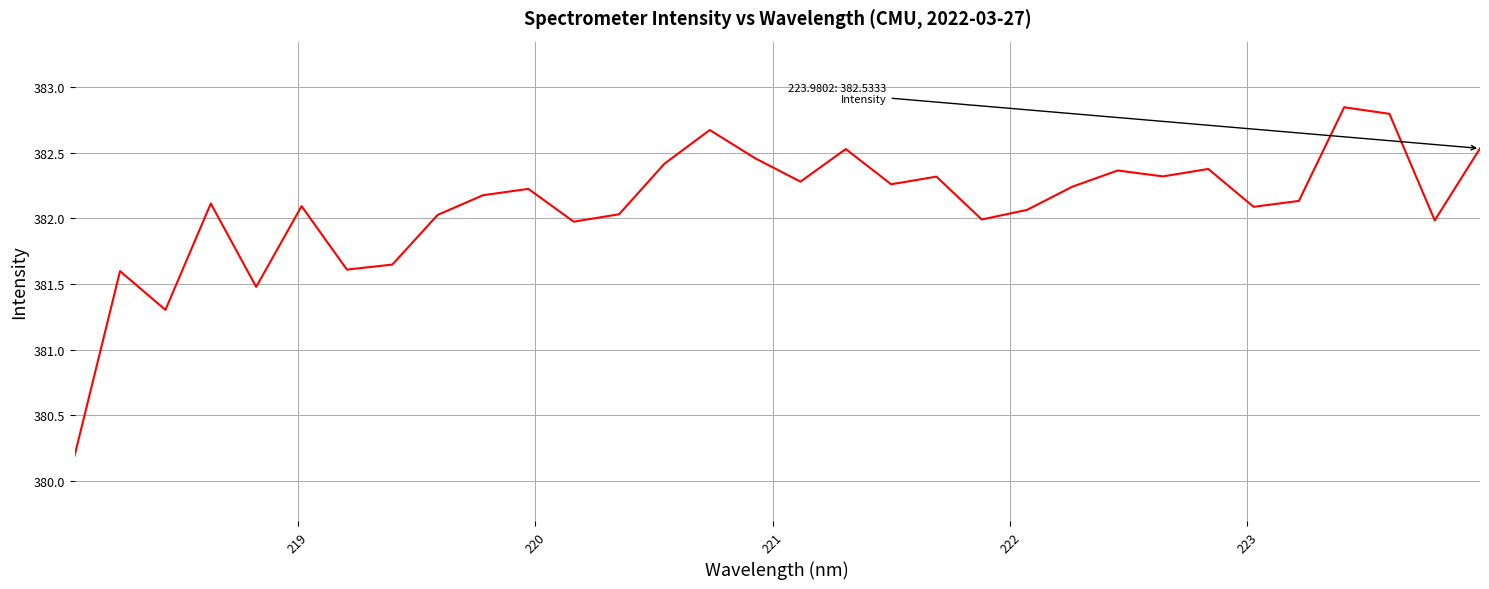

What is the minimum value shown in the chart?

380.2